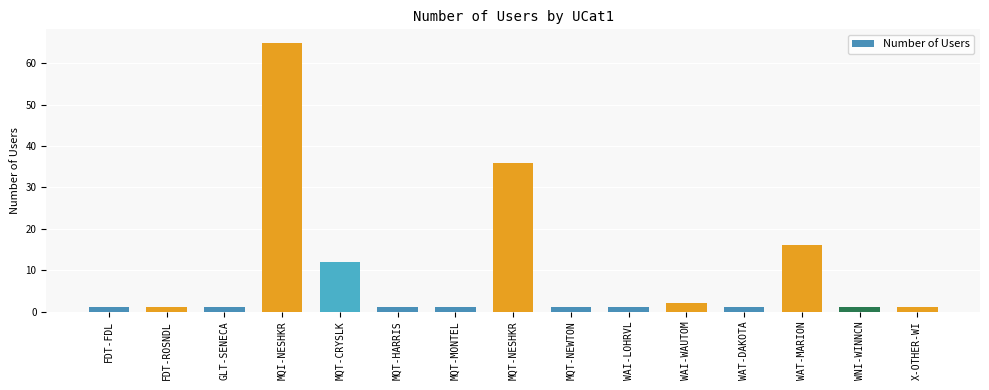

At which category does the chart reach its peak across all series?

MQI-NESHKR